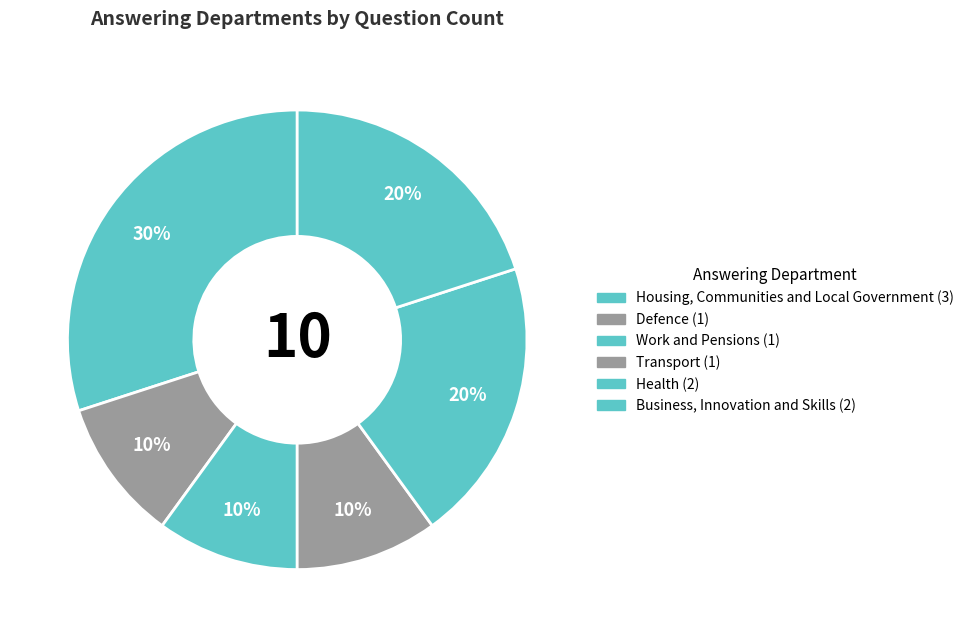

Is the sum of Transport and Housing, Communities and Local Government greater than half?

No